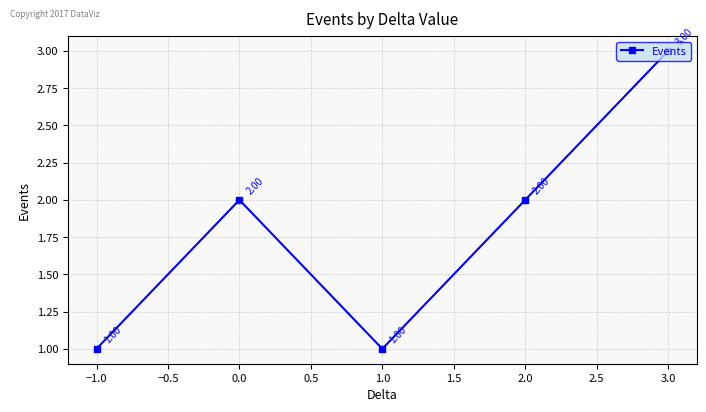

Count the number of data series in this chart.

1